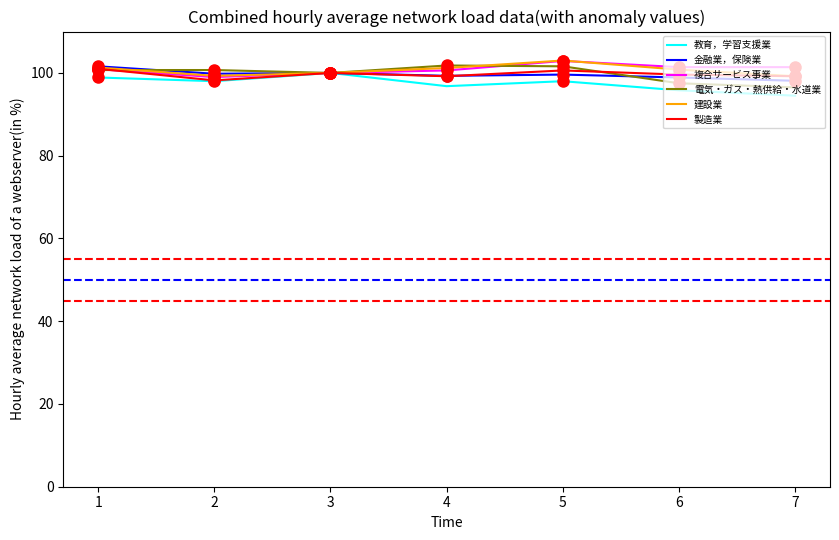

The value of 教育，学習支援業 at 3 is 54.7. True or false?

False